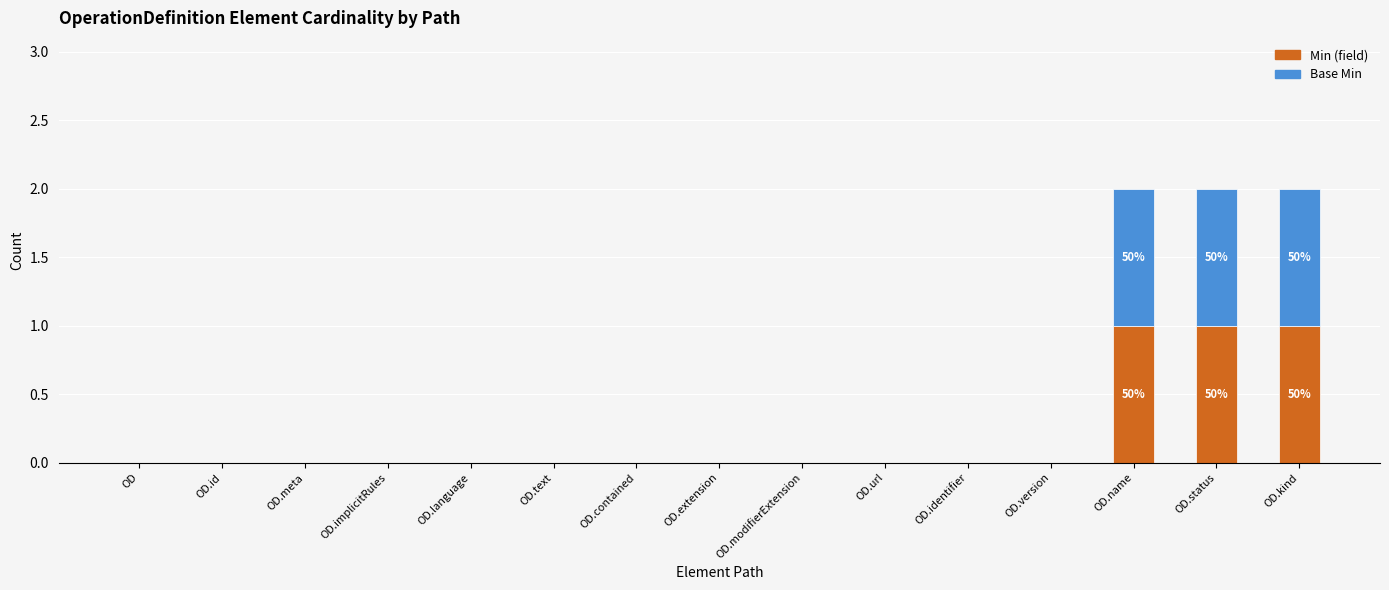

The value of Min (field) at OD.contained is 0. True or false?

True